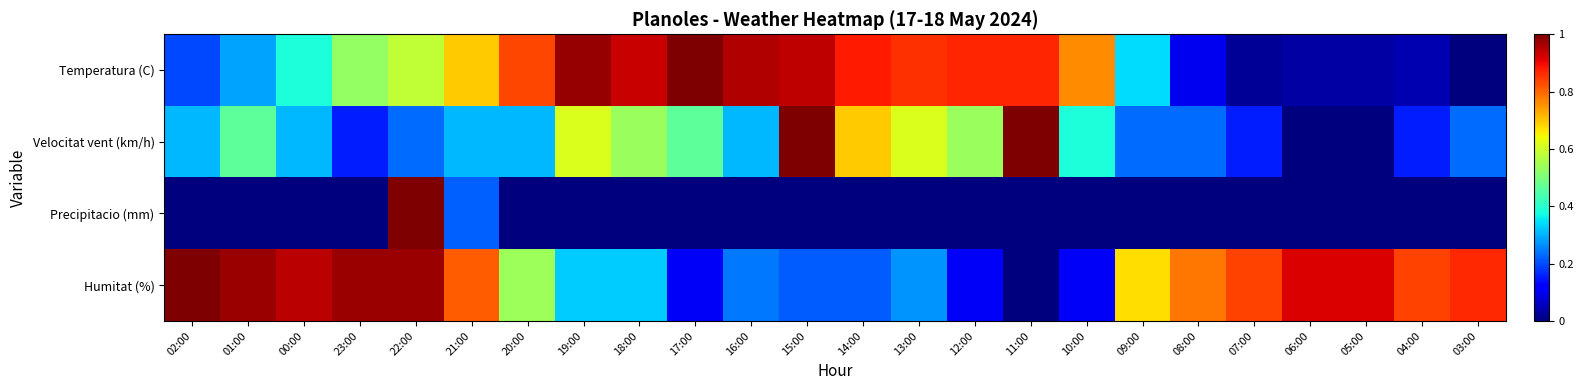

What is the spread (max minus min) of values at 18:00?

0.9